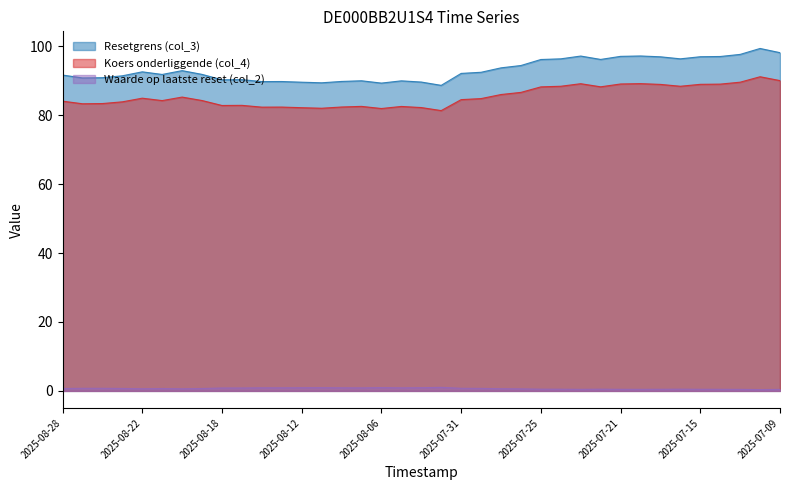

At which category does the chart reach its minimum across all series?

35